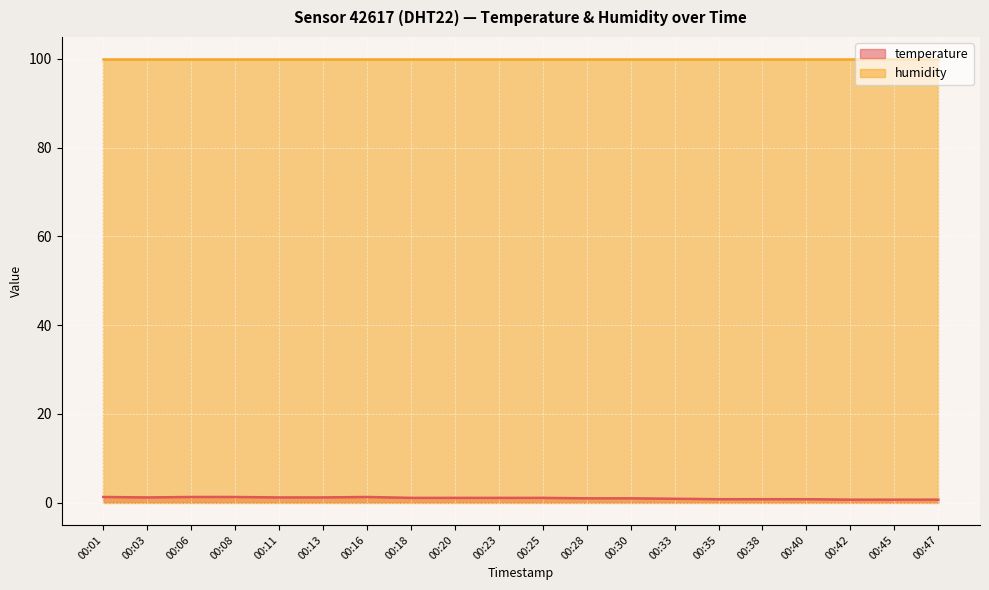

What is the change in value from 00:06 to 00:11?

-0.1